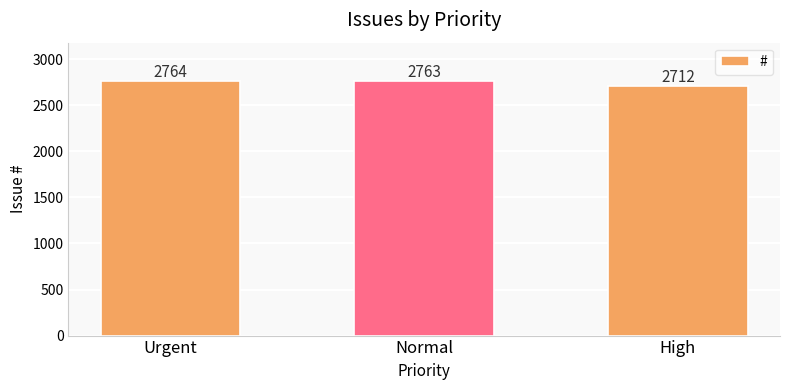

What value does the data have at Urgent, to the nearest 5?

2765